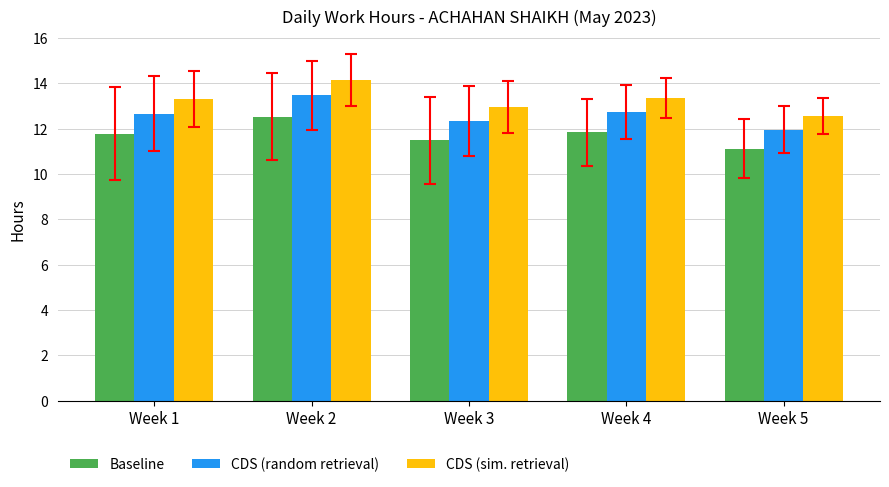

Reading left to right, transcribe all the data shown in this chart.

Baseline: Week 1=11.8	Week 2=12.5	Week 3=11.5	Week 4=11.8	Week 5=11.1
CDS (random retrieval): Week 1=12.7	Week 2=13.5	Week 3=12.4	Week 4=12.7	Week 5=12.0
CDS (sim. retrieval): Week 1=13.3	Week 2=14.2	Week 3=13.0	Week 4=13.4	Week 5=12.6